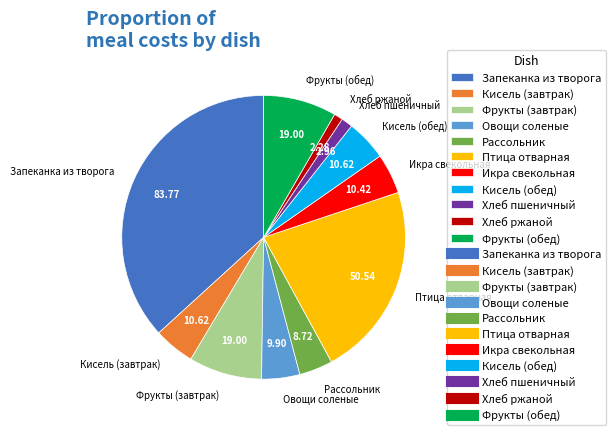

Which has a higher value, Рассольник or Хлеб пшеничный?

Рассольник